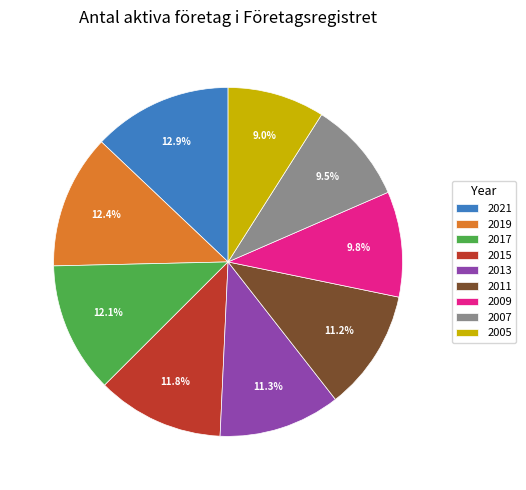

How many segments does this pie chart have?

9